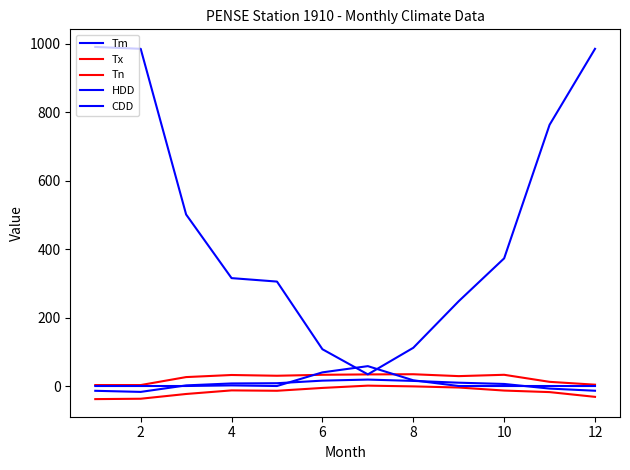

What is the value of the Tm point at the 8th from the left?

14.9